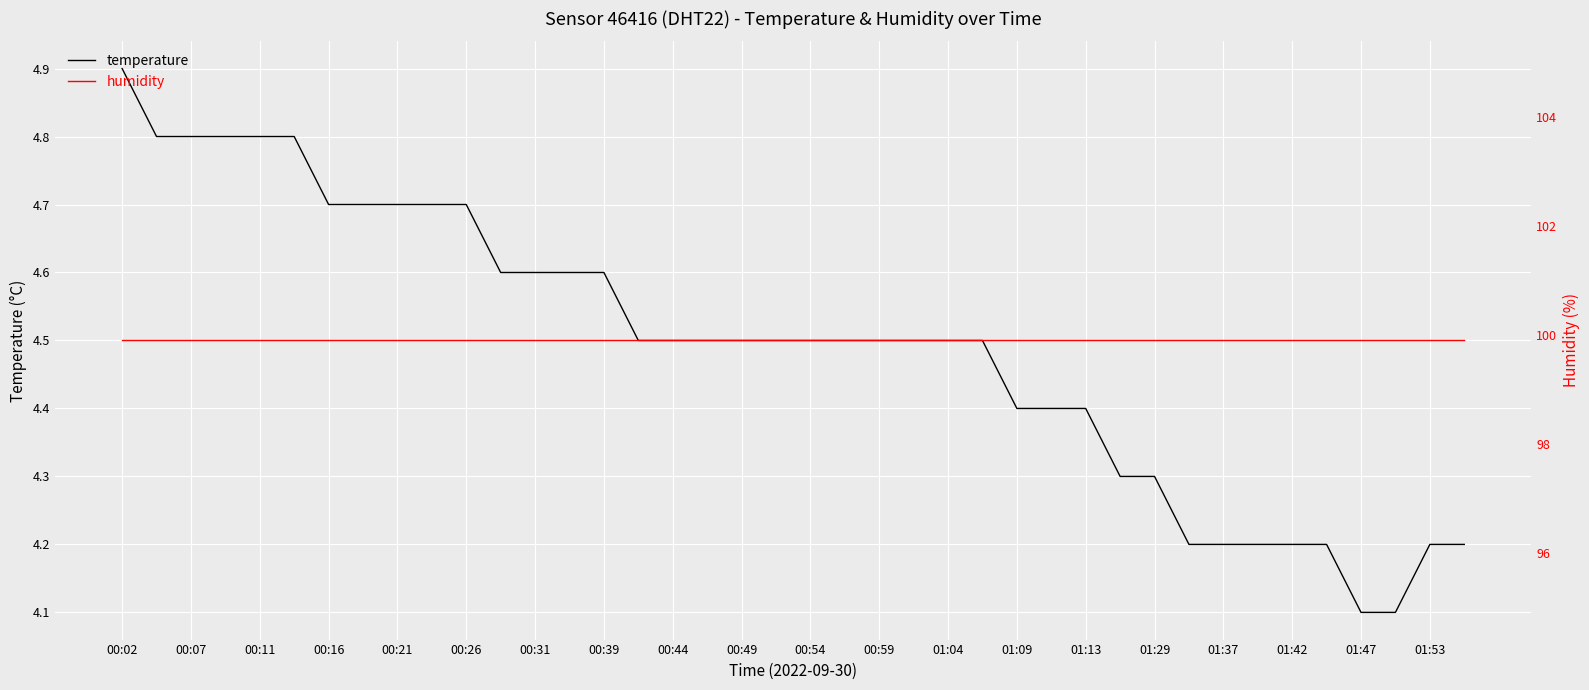

What are all the series names shown in the legend?

temperature, humidity